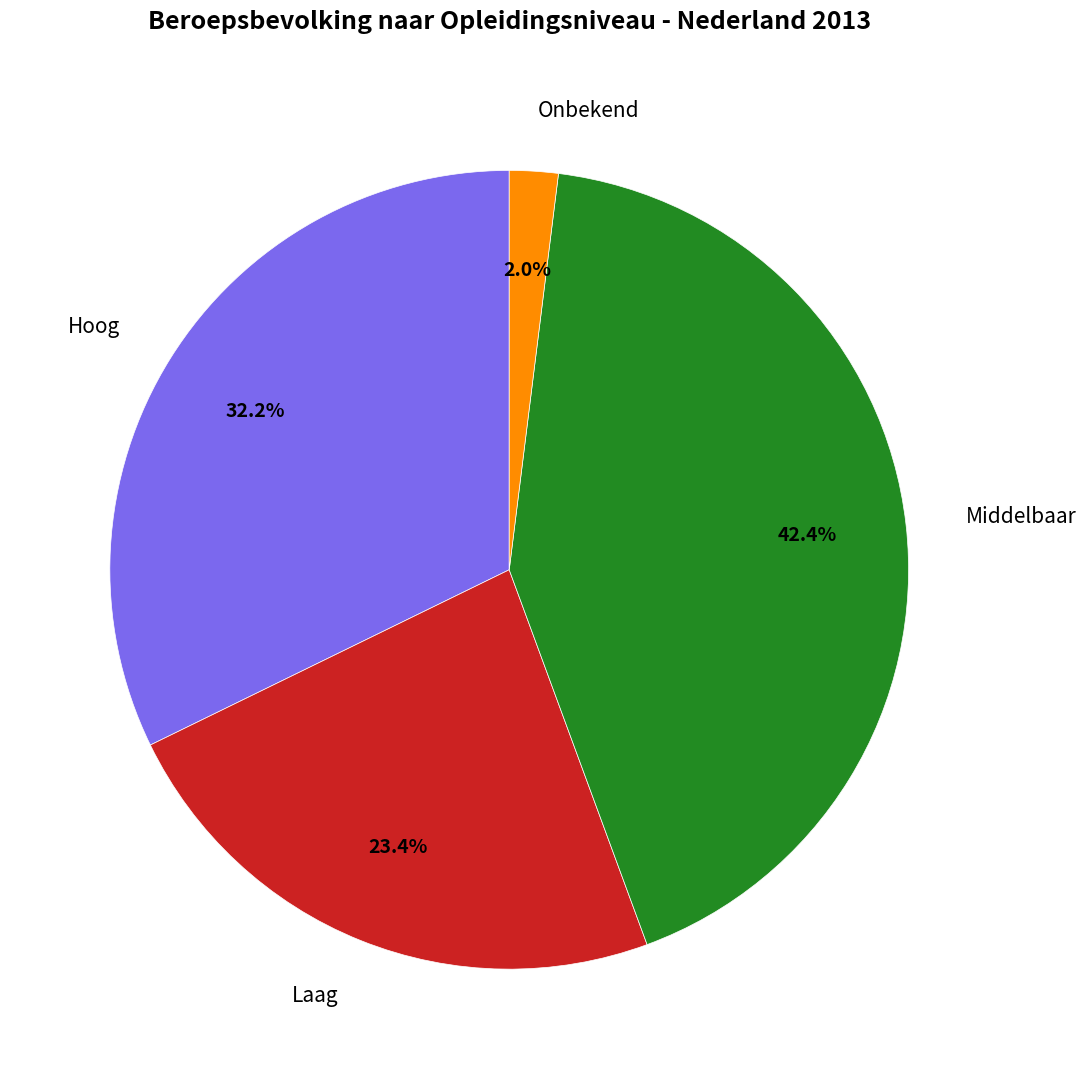

Is it true that Laag is 23% of the pie?

True